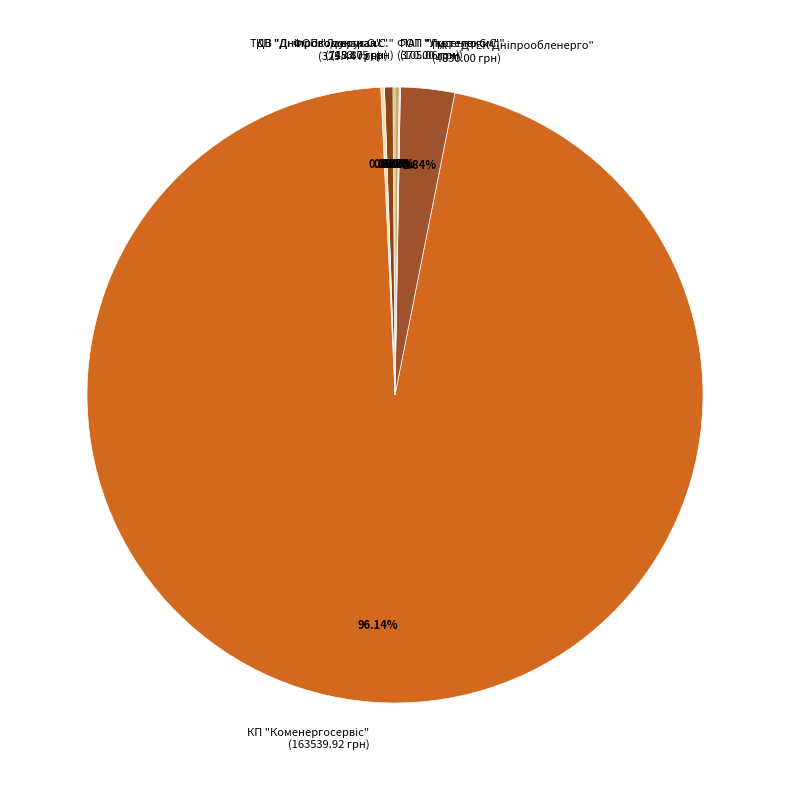

Does any single category account for the majority?

Yes